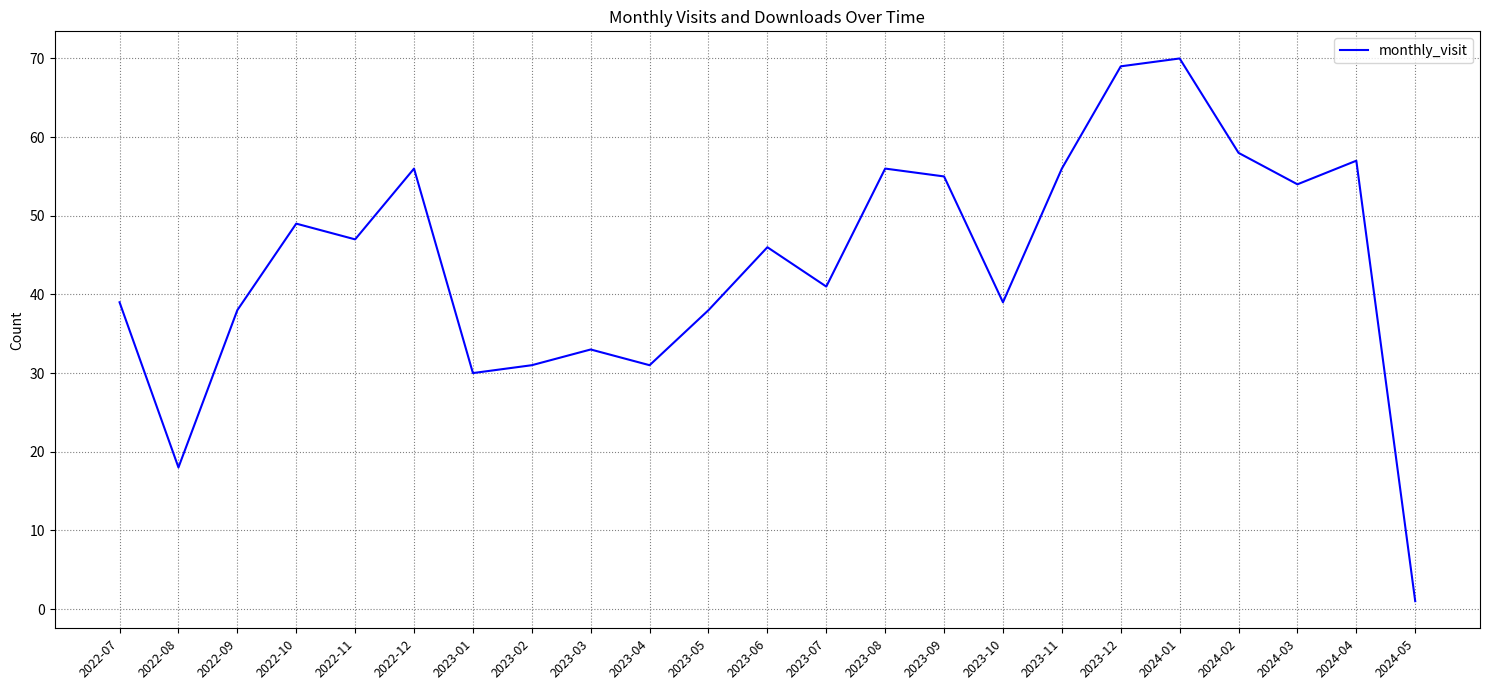

At which category does the data reach its first local valley?

2022-08